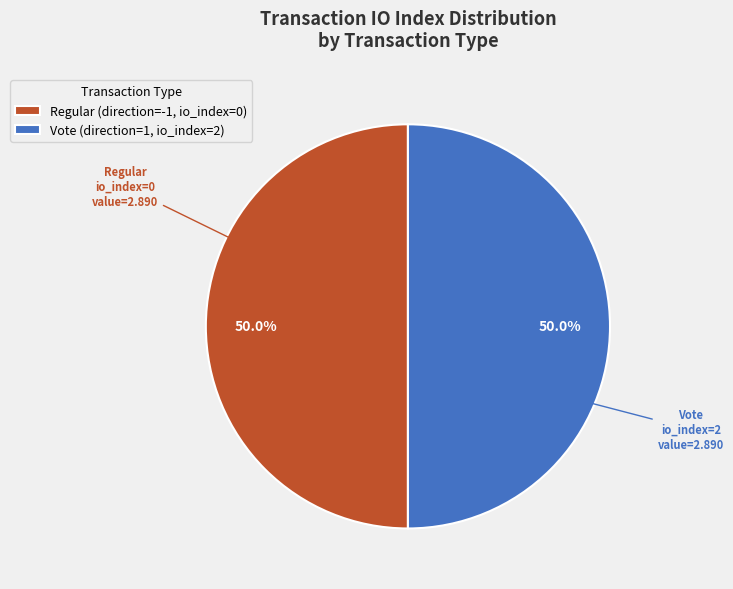

Approximately how many times larger is the value at Vote (direction=1, io_index=2) compared to Regular (direction=-1, io_index=0)?

1.0